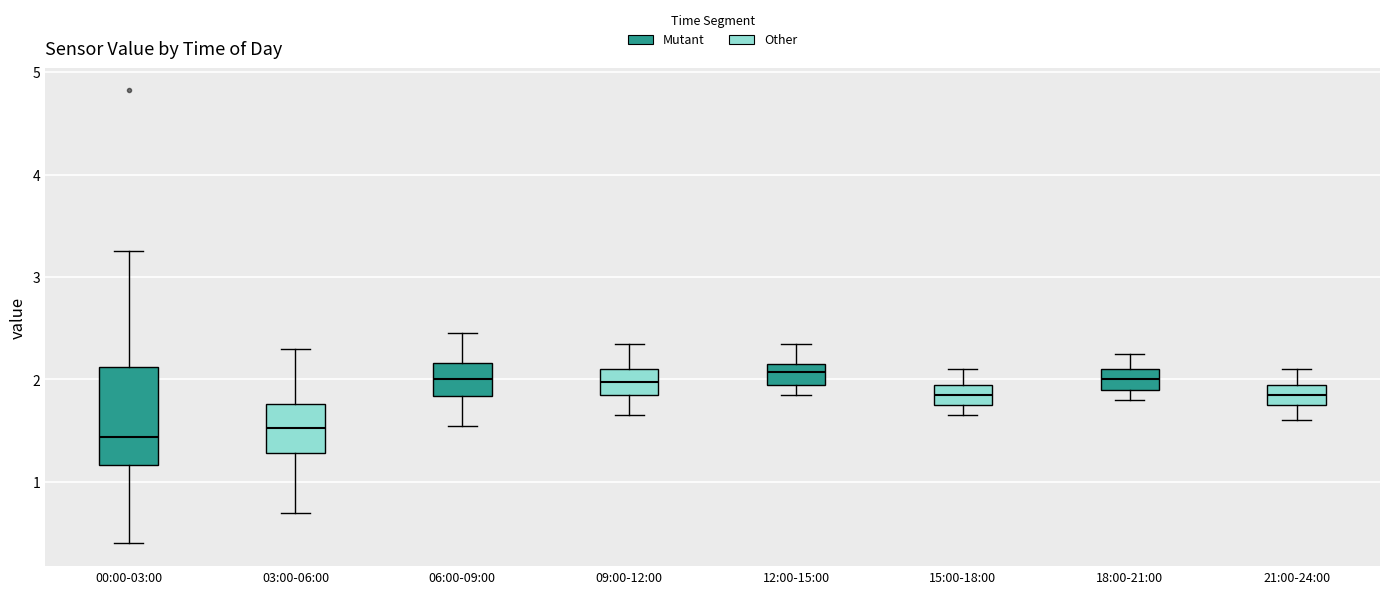

Which box is the tallest, from its lower edge to its upper edge?

00:00-03:00